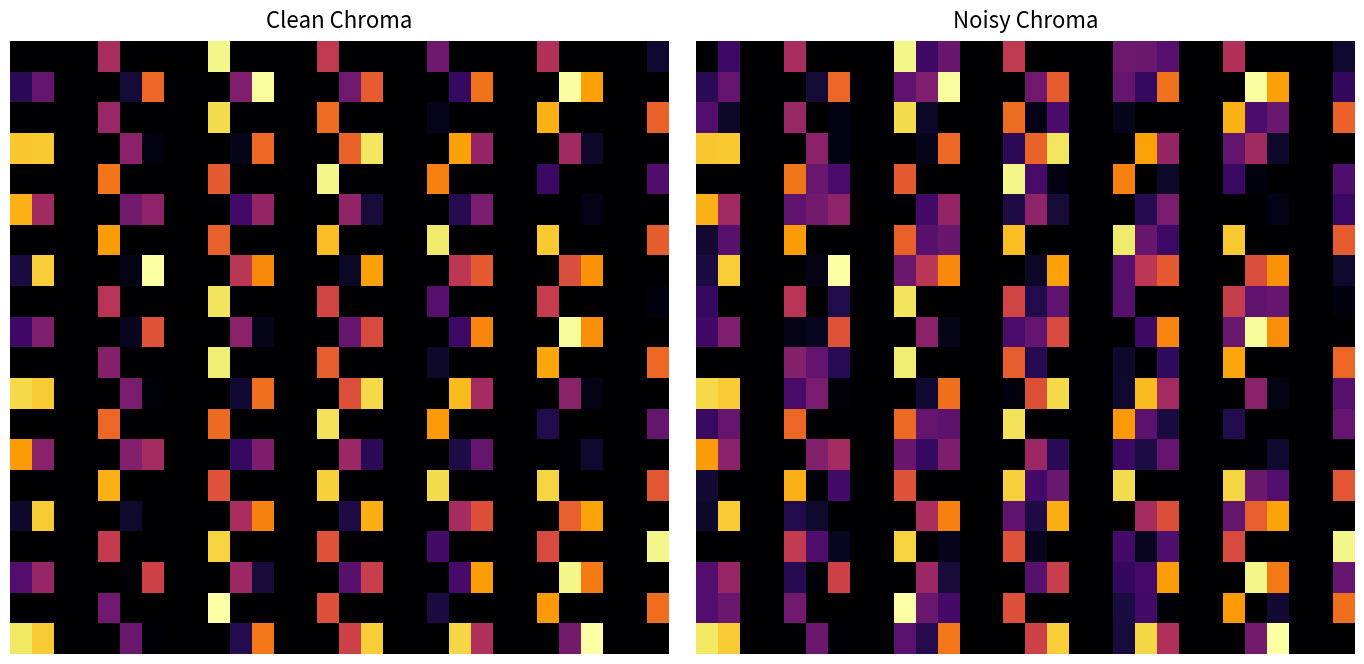

How many distinct data groups are displayed?

20